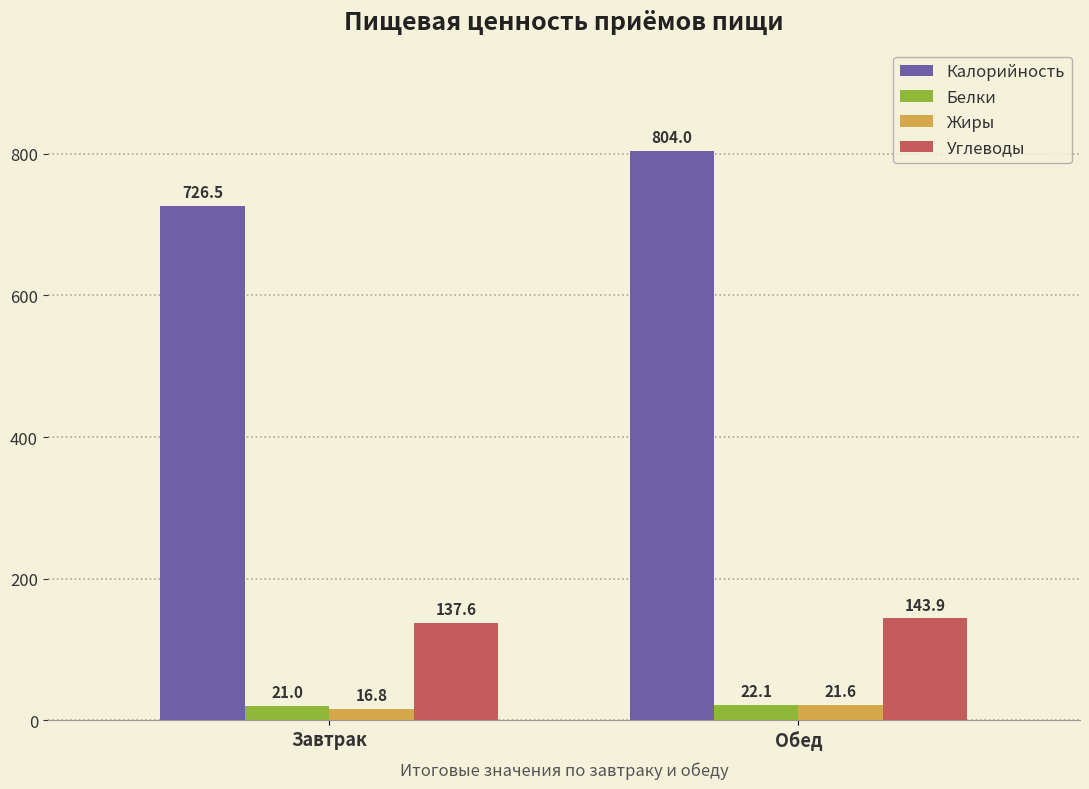

List the labels in order of Жиры value, smallest first.

Завтрак, Обед